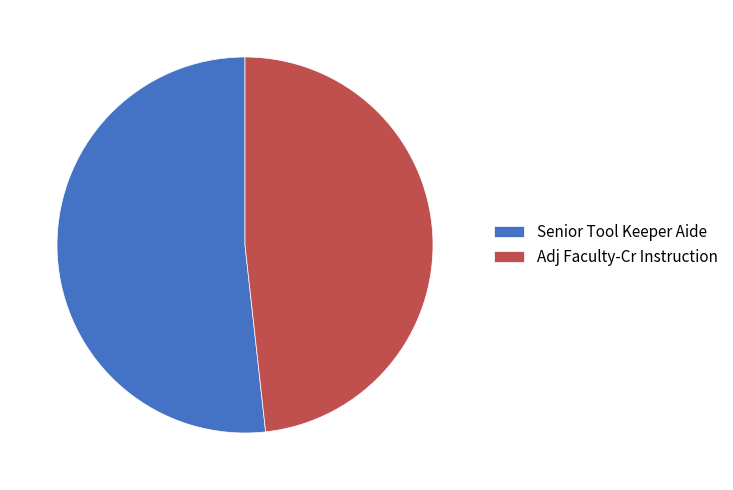

Is it true that Adj Faculty-Cr Instruction is 61% of the pie?

False